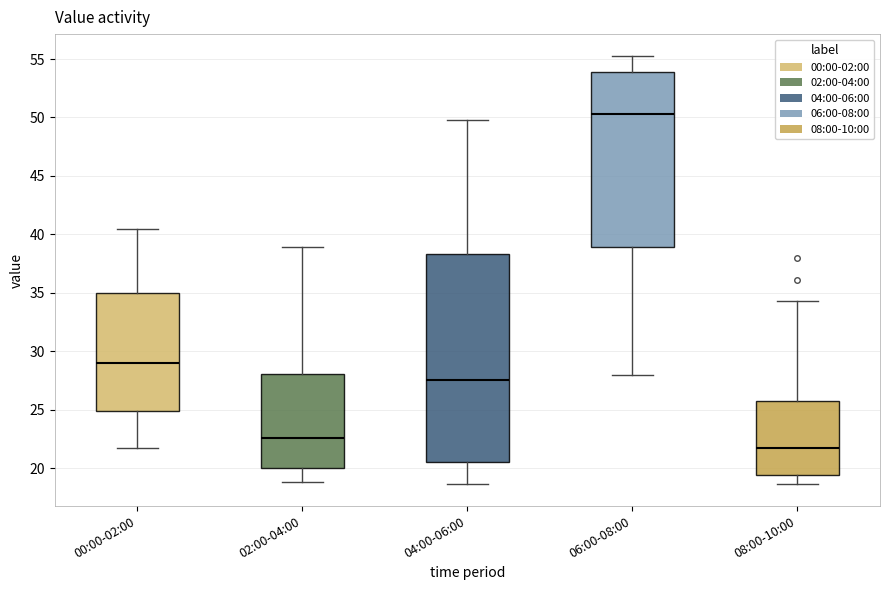

Where is the upper edge of the box for 06:00-08:00 on the y-axis? The values are not printed on the chart, so give them approximately, as read against the axis.

54.0